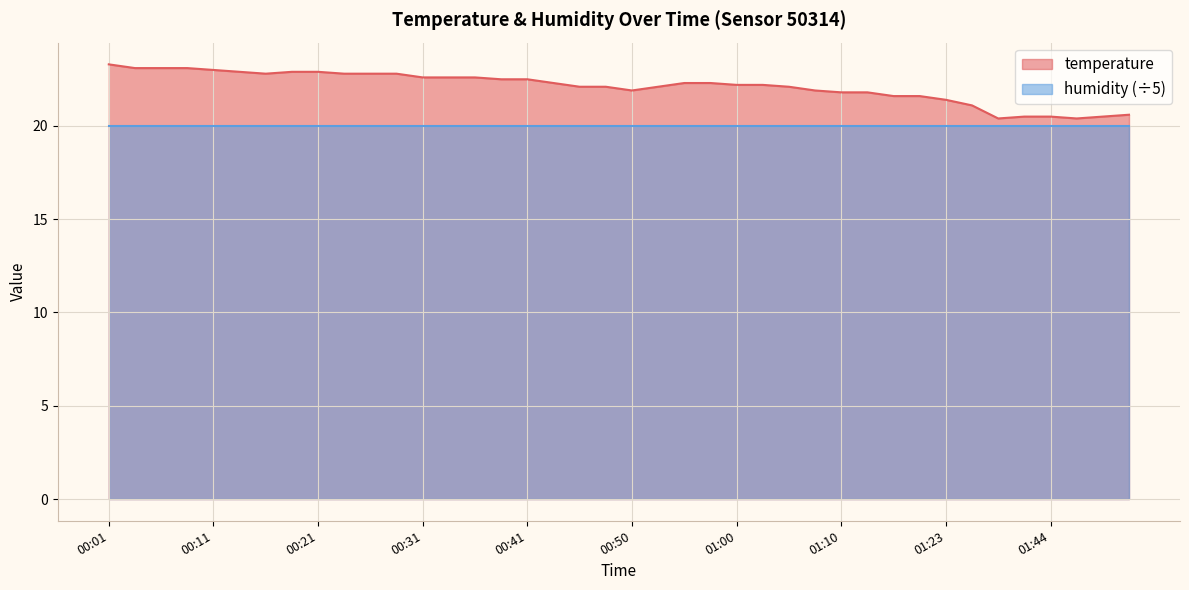

Between 01:13 and 00:43, which is larger?

00:43